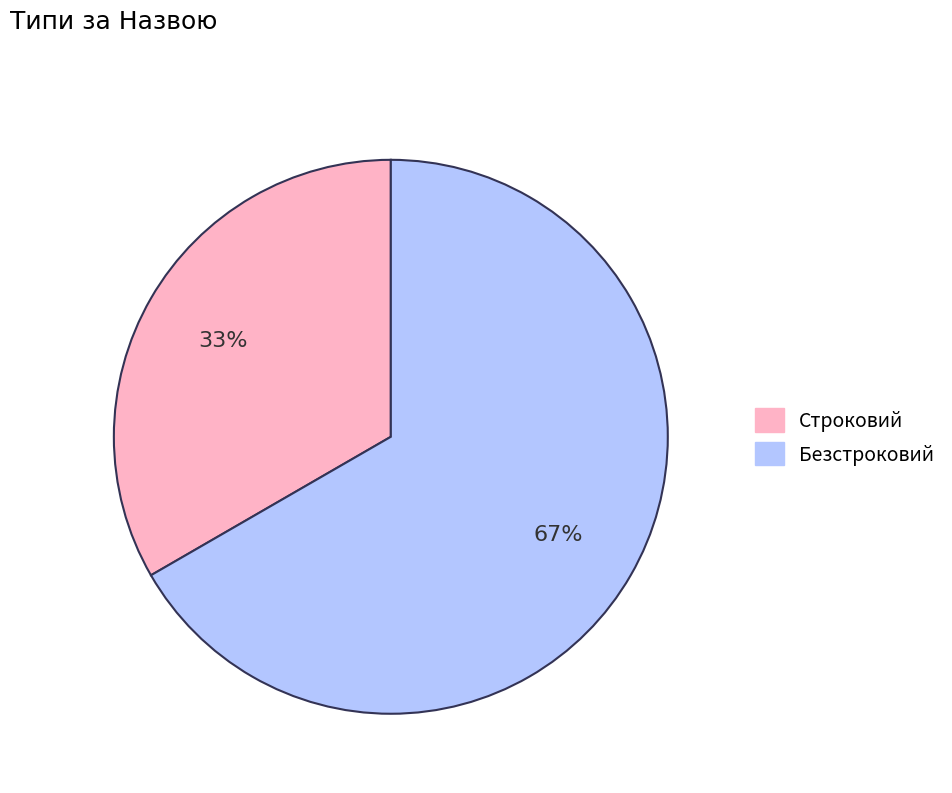

To the nearest percent, what is the average slice percentage?

50%